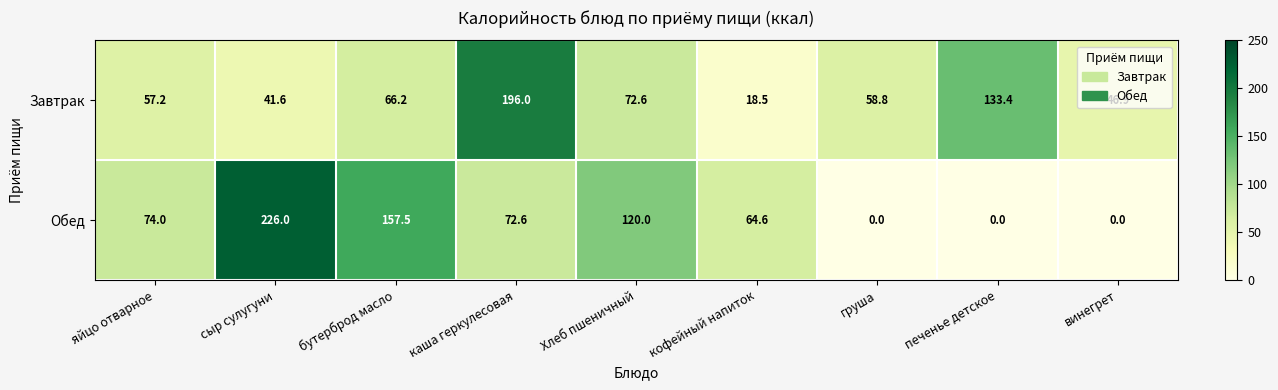

What is the spread (max minus min) of values at печенье детское?

133.4